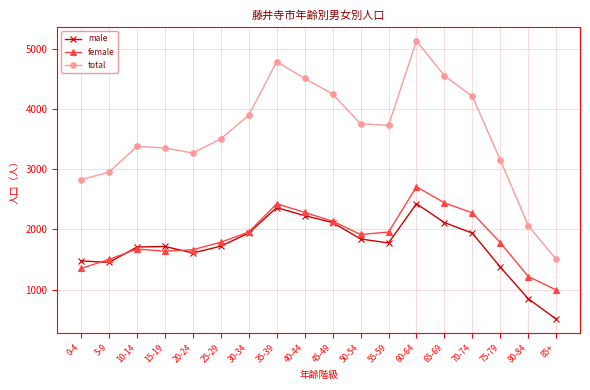

Count the number of data series in this chart.

3